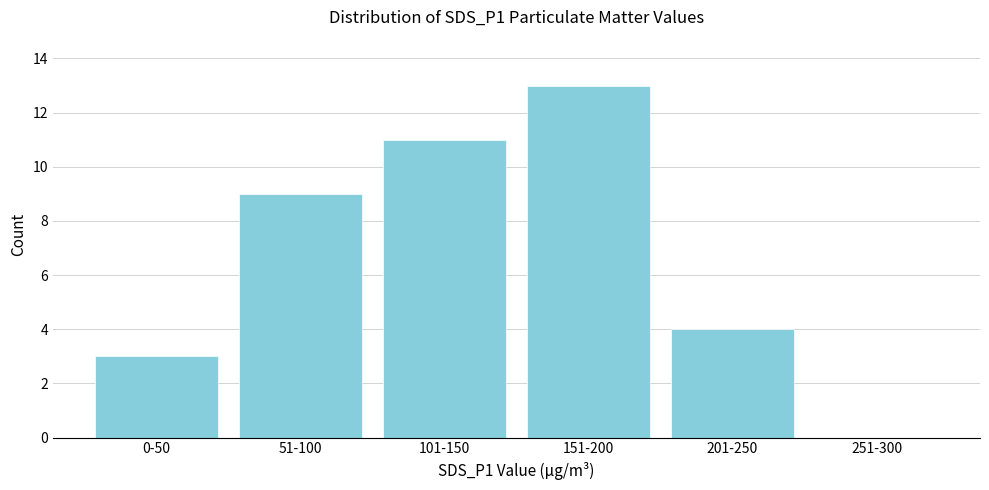

Reading left to right, extract all data points from this chart.

0-50=3	51-100=9	101-150=11	151-200=13	201-250=4	251-300=0